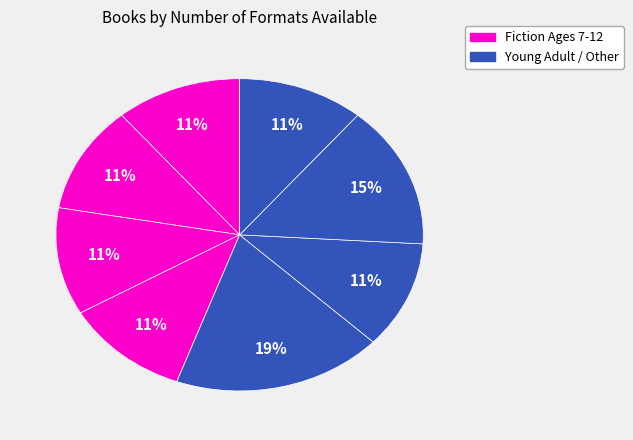

Count the number of slices in the pie.

8